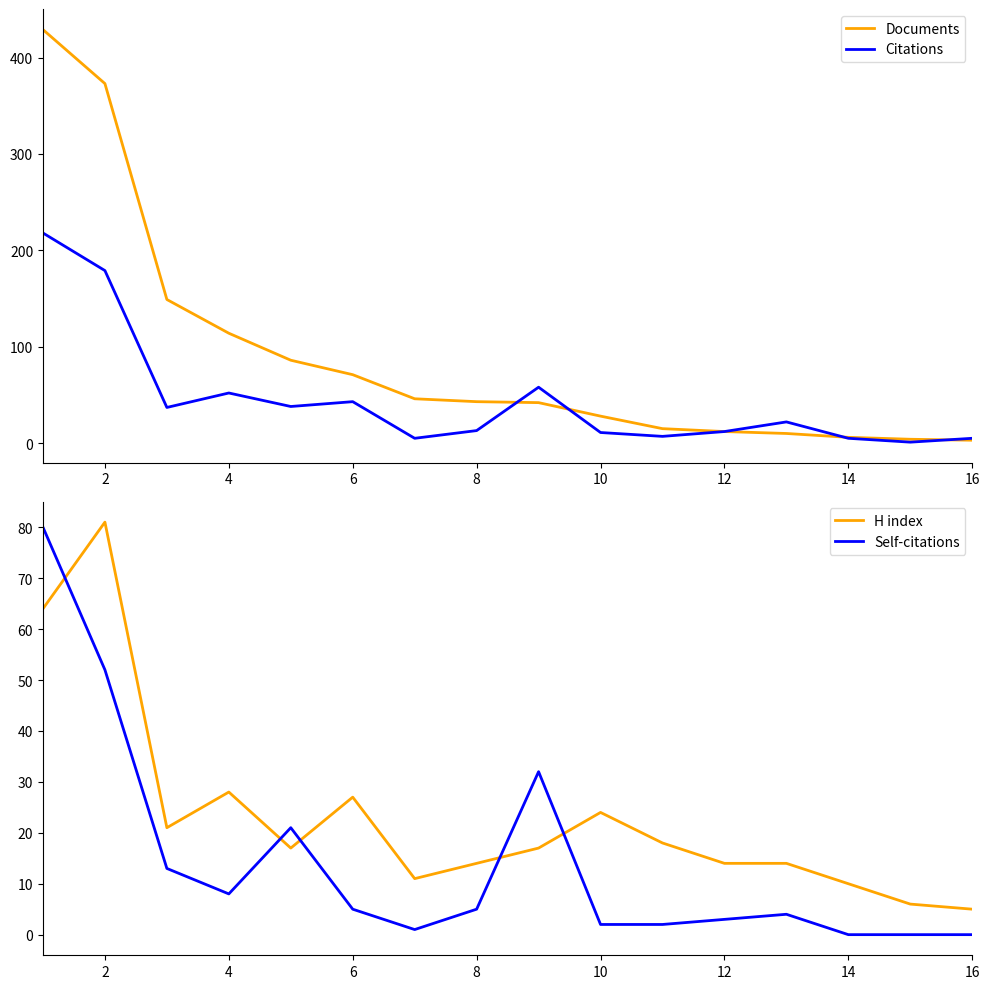

True or false: Self-citations has a value of 5 at 8.

True